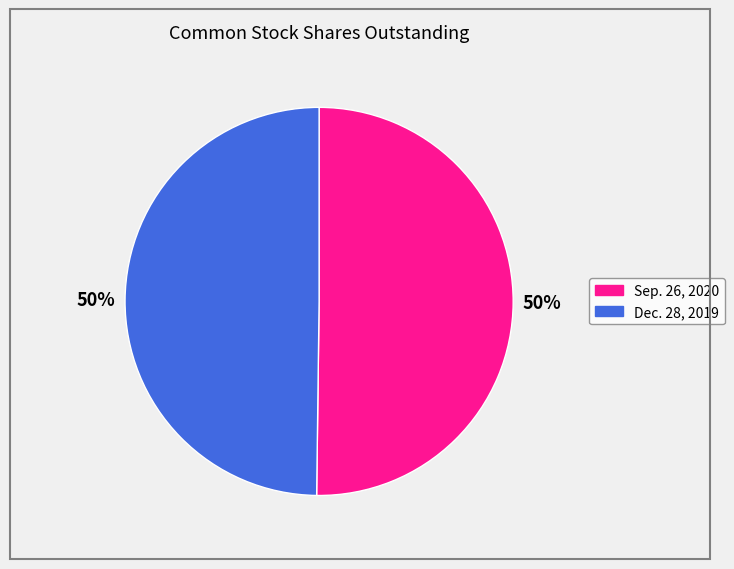

Approximately how many times larger is the value at Sep. 26, 2020 compared to Dec. 28, 2019?

1.0